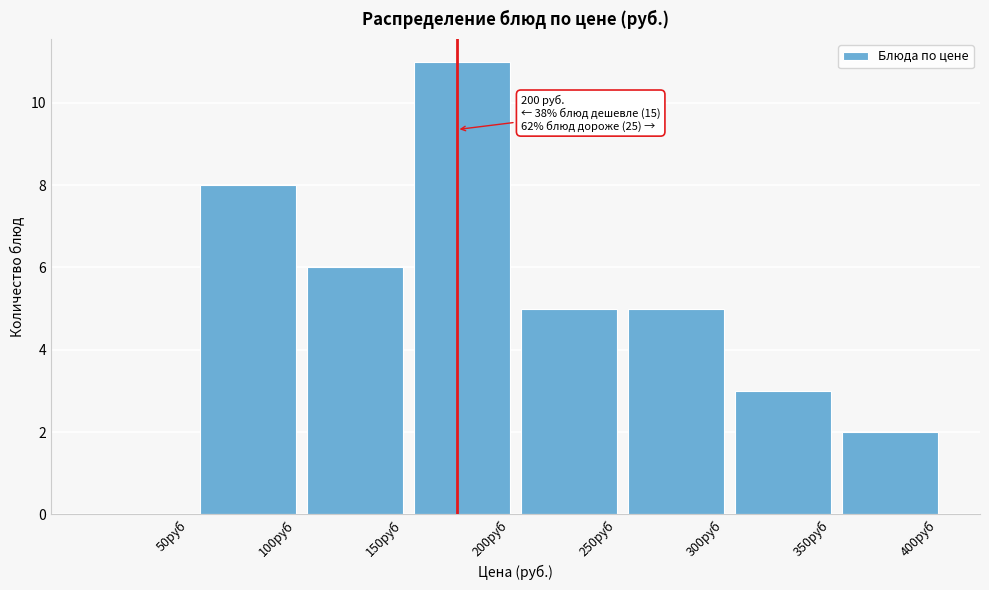

Reading right to left, list all the values displayed in this chart.

400руб=2	350руб=3	300руб=5	250руб=5	200руб=11	150руб=6	100руб=8	50руб=0